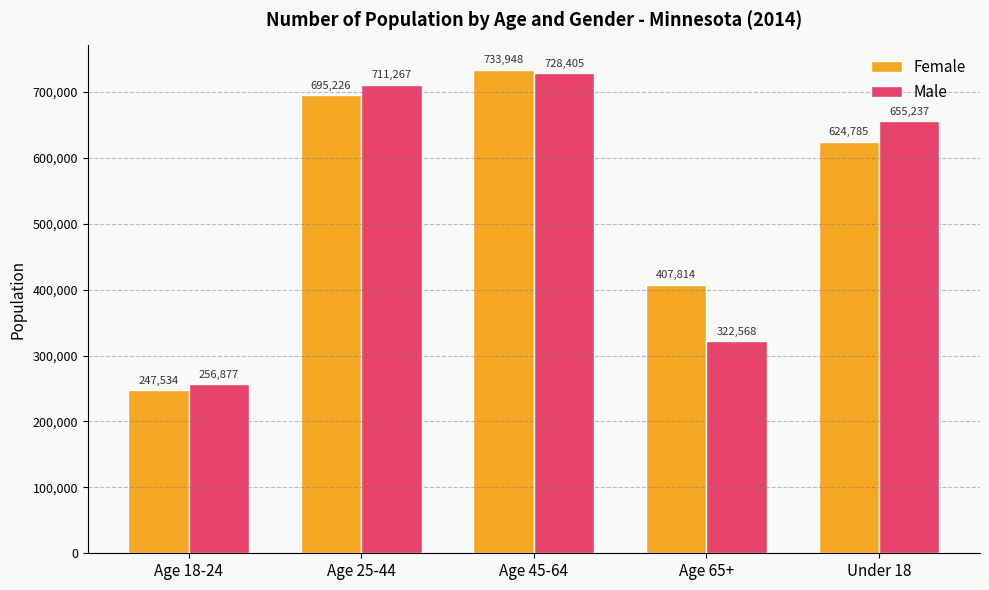

Is it true that Male equals 1092916 at Age 45-64?

False